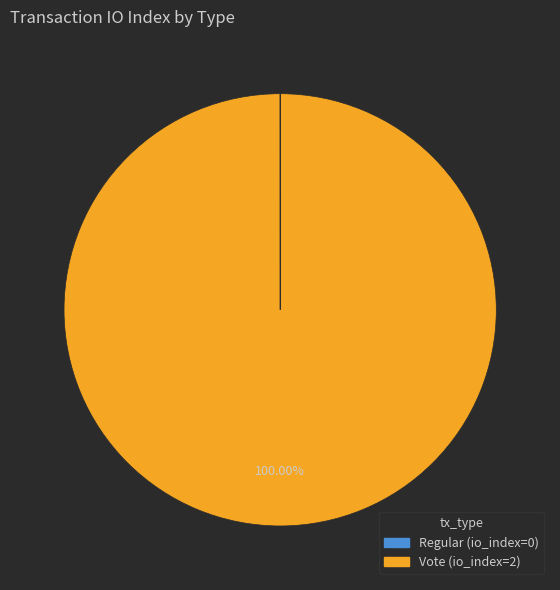

What is the largest slice in the pie chart?

Vote